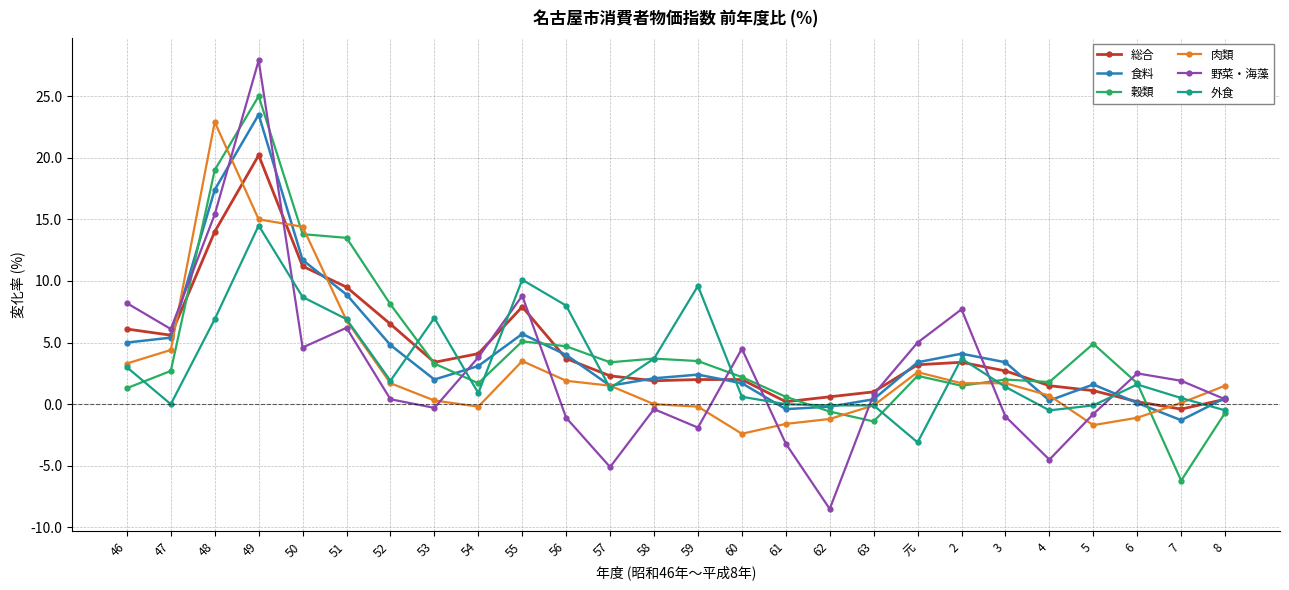

Between 49 and 54, which series saw the biggest shift?

野菜・海藻